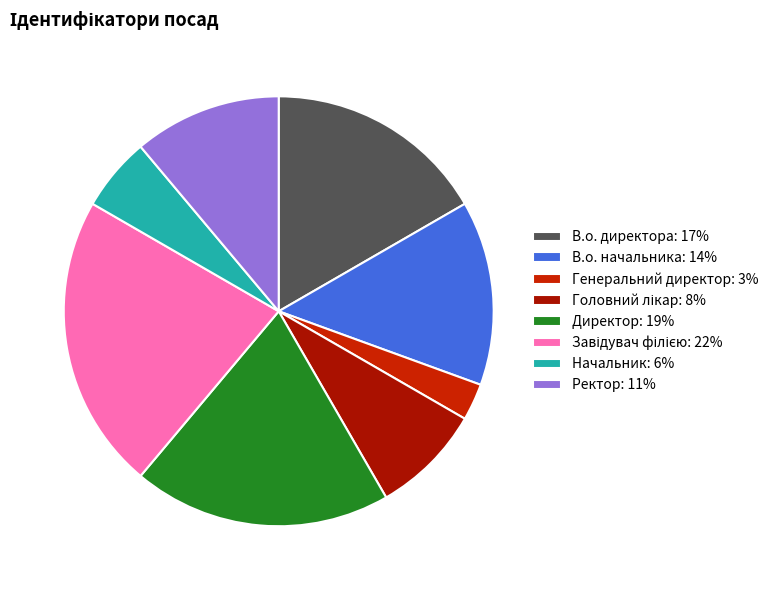

How many segments does this pie chart have?

8